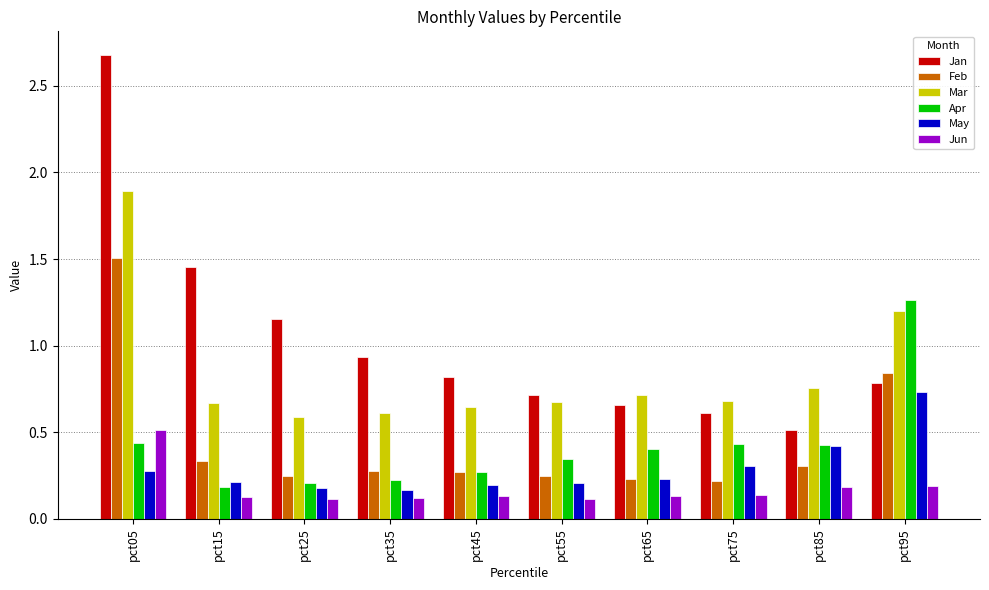

Count the number of categories in the chart.

10